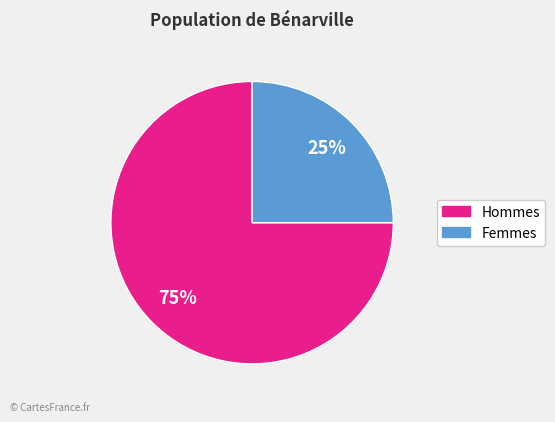

What is the largest slice in the pie chart?

Hommes